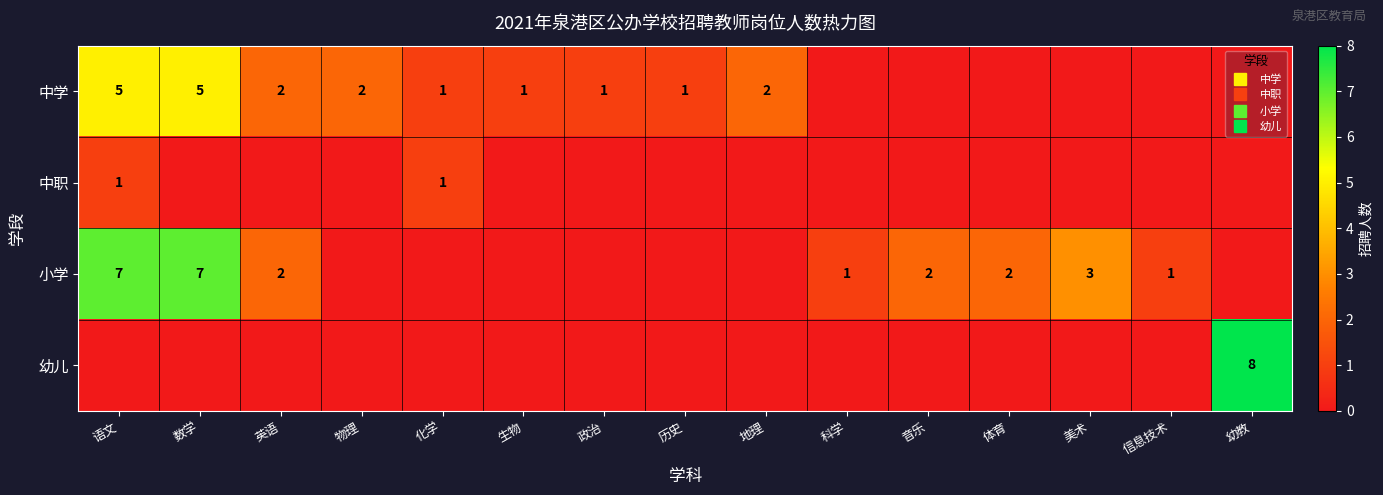

What is the difference between the maximum and minimum values in the 小学 series?

7